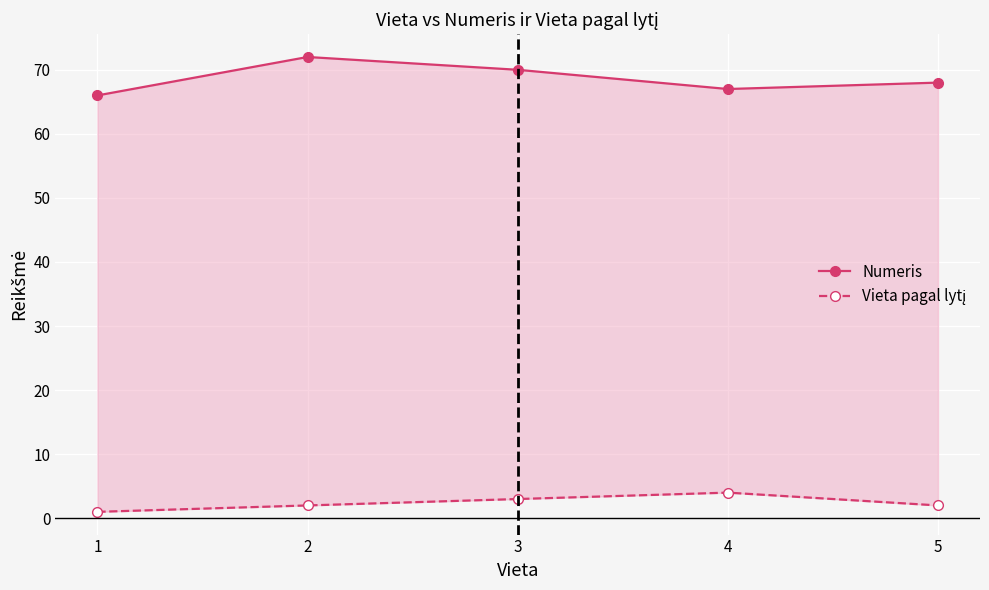

How many Vieta pagal lytį values are between 2 and 3?

3